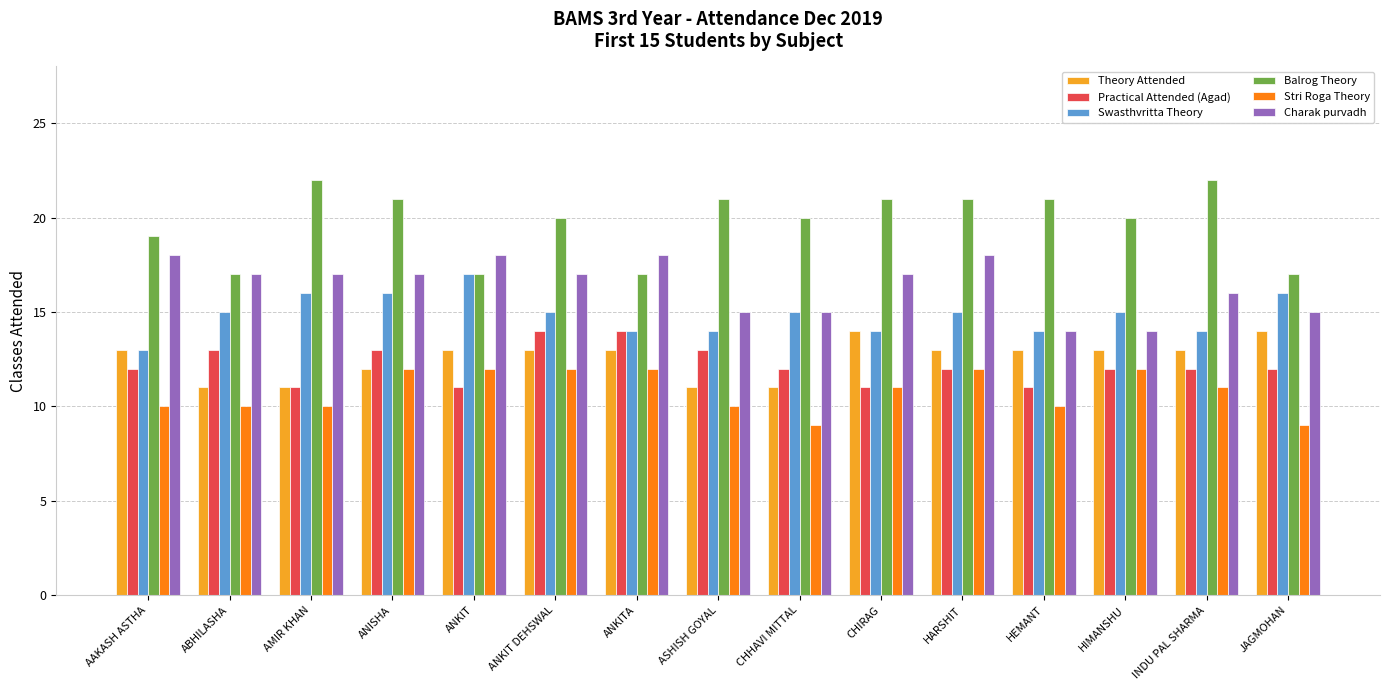

Are the bars grouped side by side (vs. stacked)?

Yes